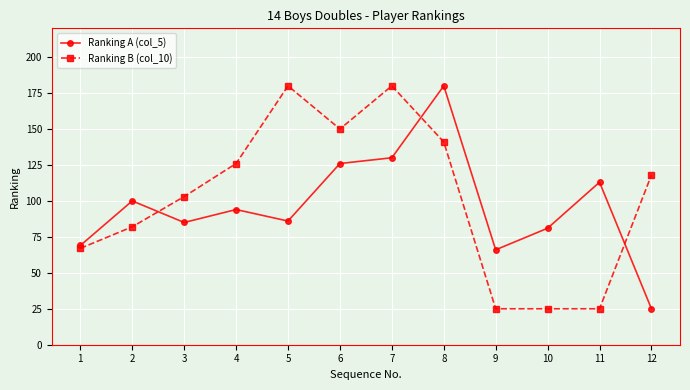

Where is the first local minimum for Ranking B (col_10)?

6